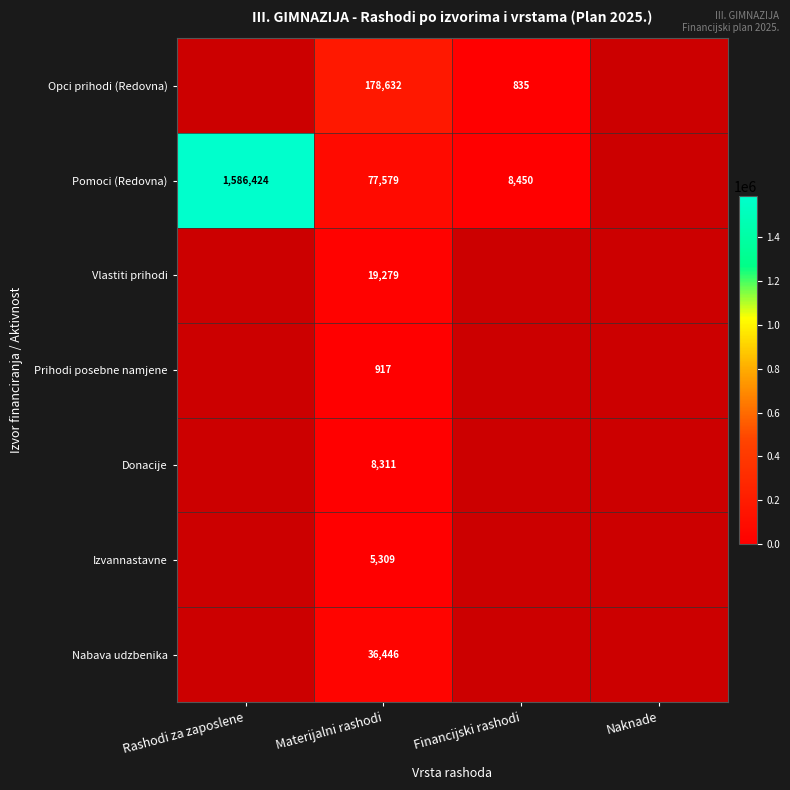

What is the sum of the Opci prihodi (Redovna) values at Financijski rashodi and Materijalni rashodi?

179467